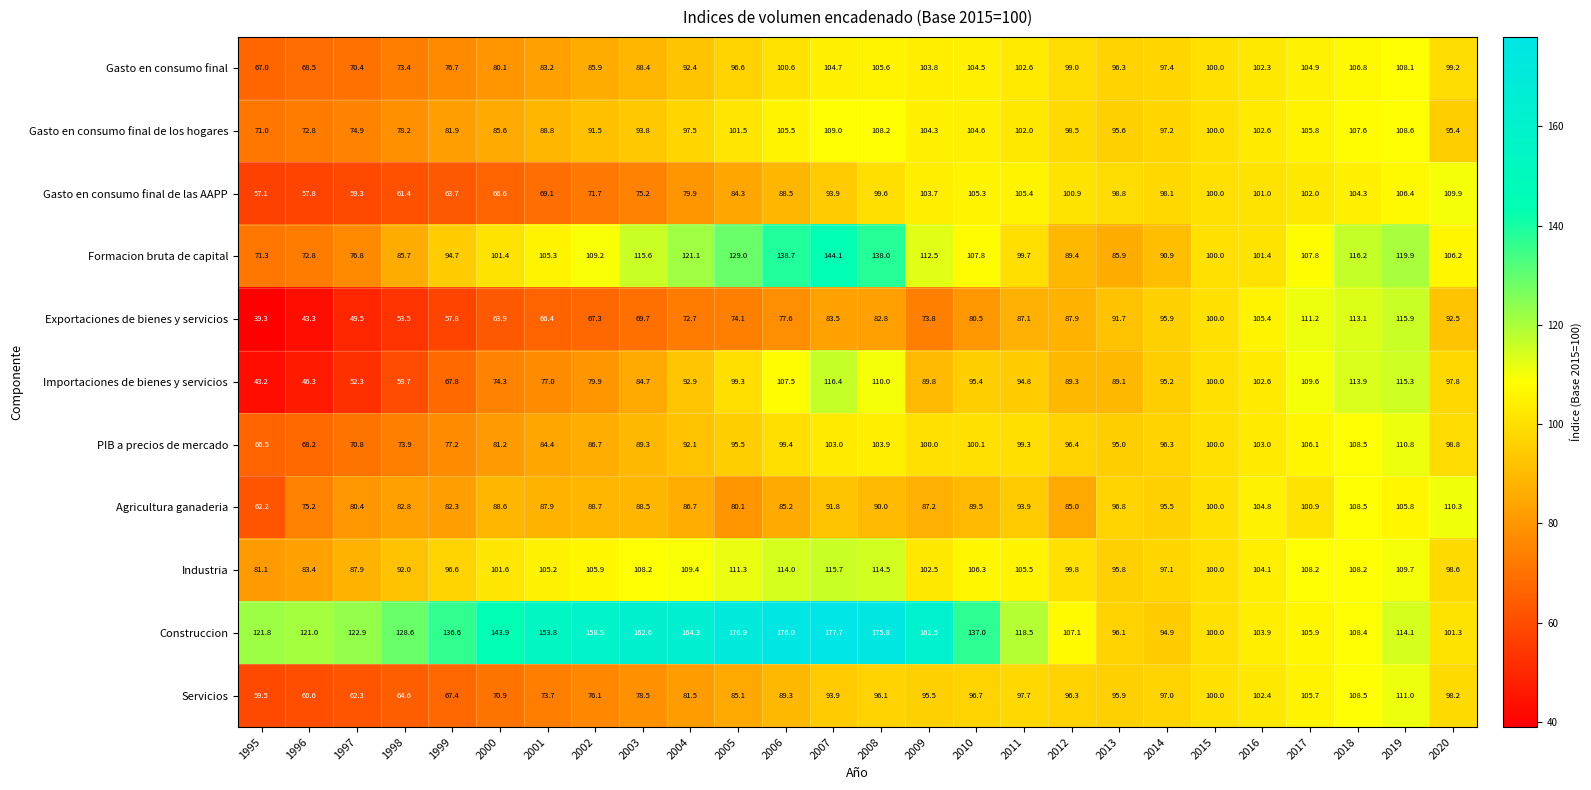

Count the number of categories in the chart.

26